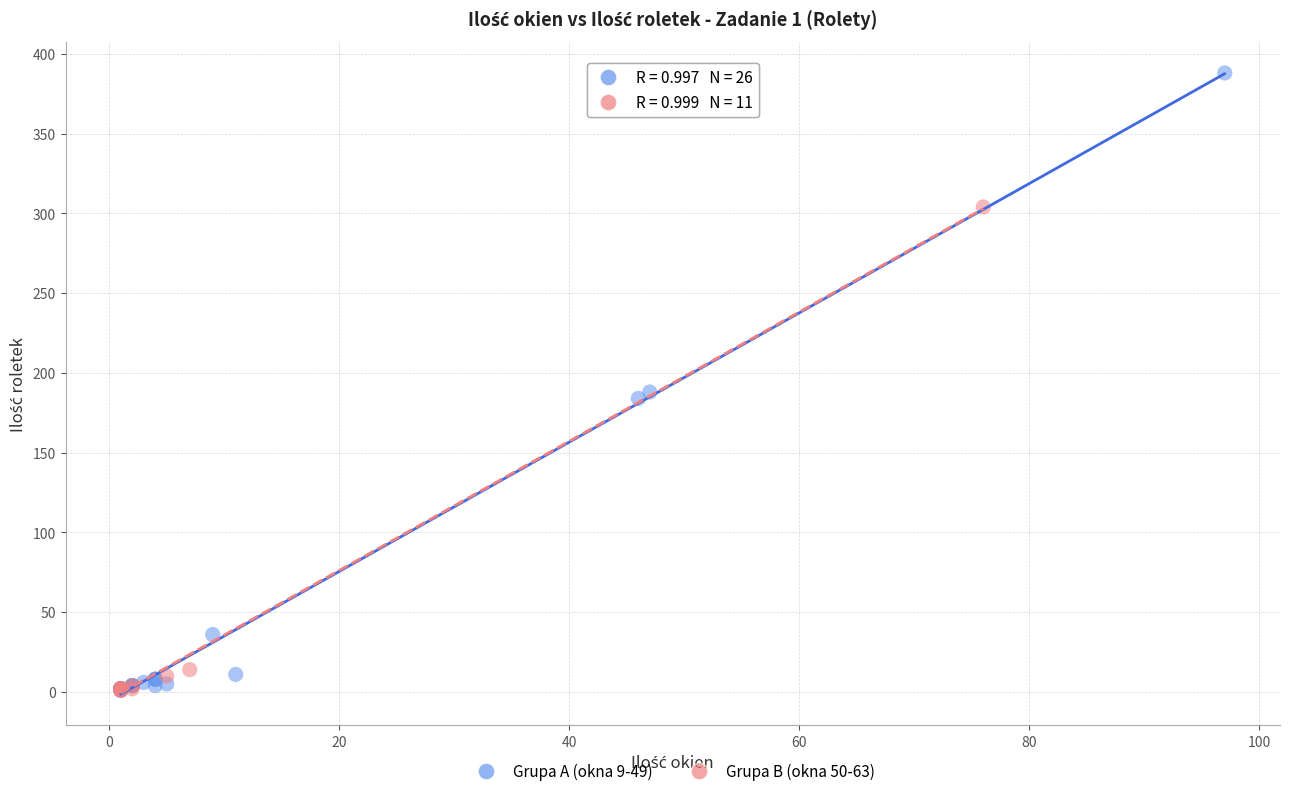

Which series has the widest spread of Y values?

Grupa A (okna 9-49)